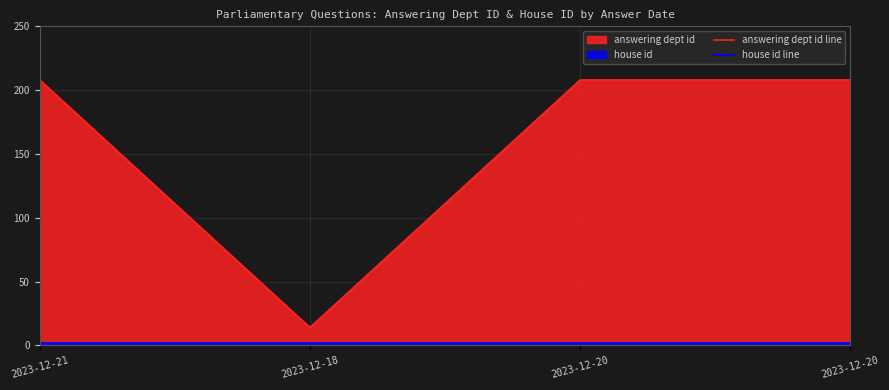

What is the sum of the house id line values at 2023-12-18 and 2023-12-20?

4